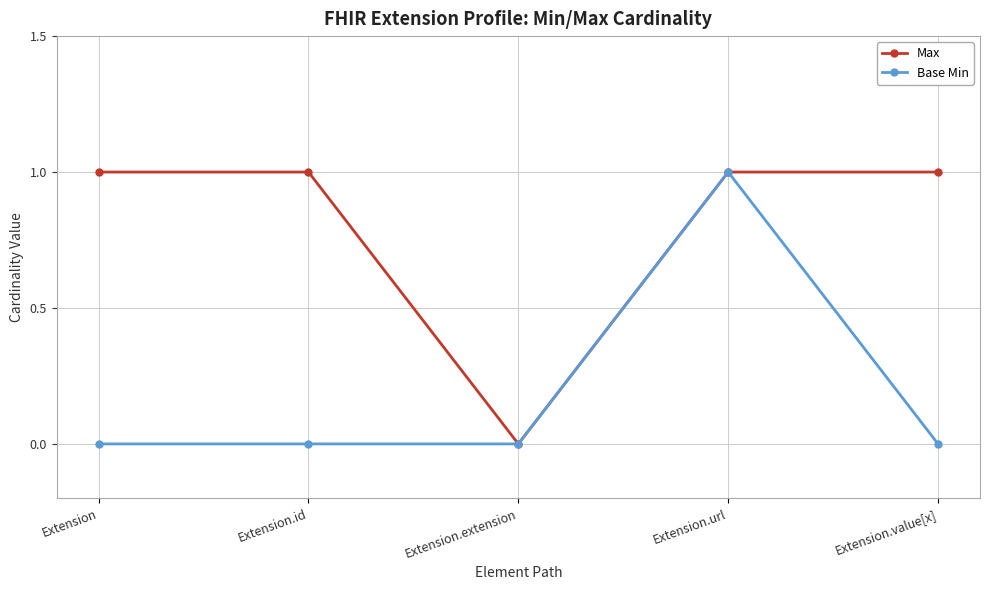

Reading left to right, transcribe all the data shown in this chart.

Max: 1	1	0	1	1
Base Min: 0	0	0	1	0